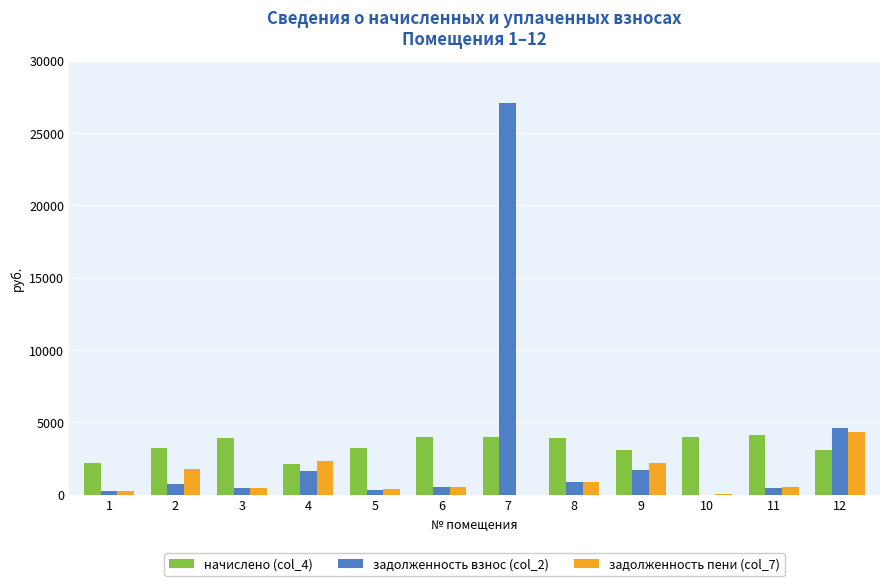

What is the total value across all series at 6?

5079.9